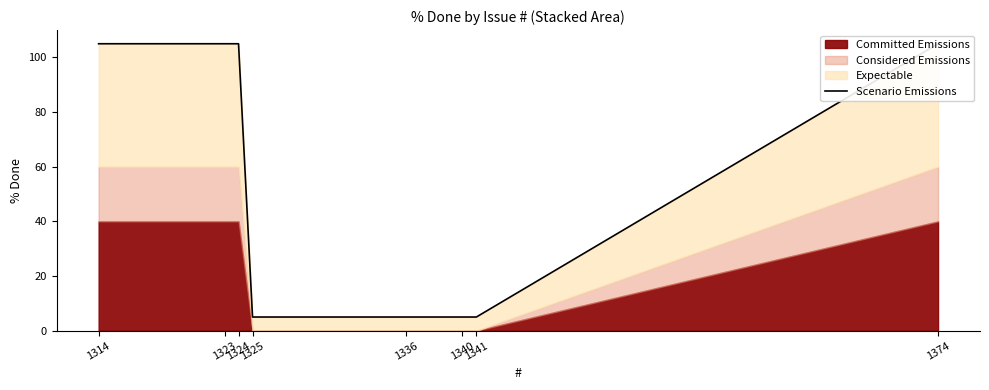

True or false: there are more than 1 points higher than both neighbors.

False